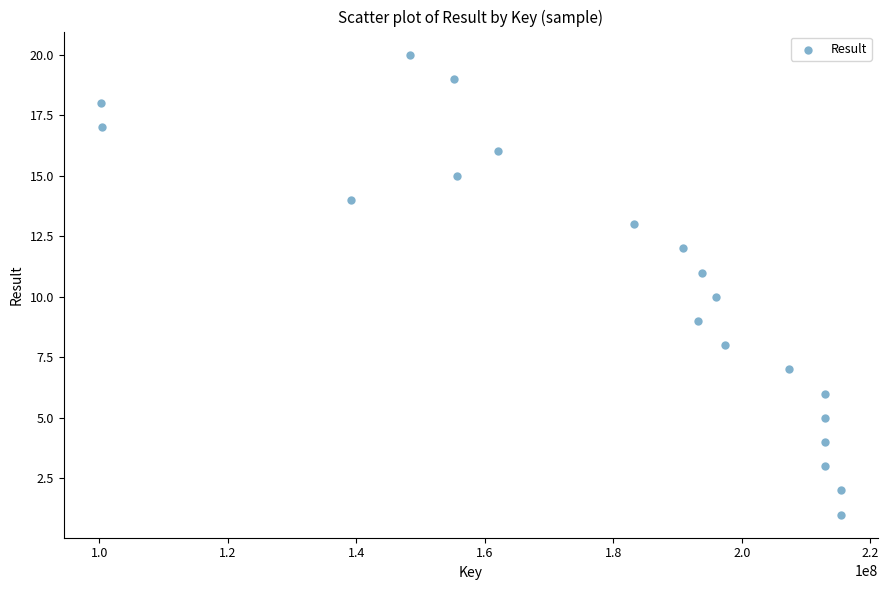

What is the range of X values (max minus min)?

115258763